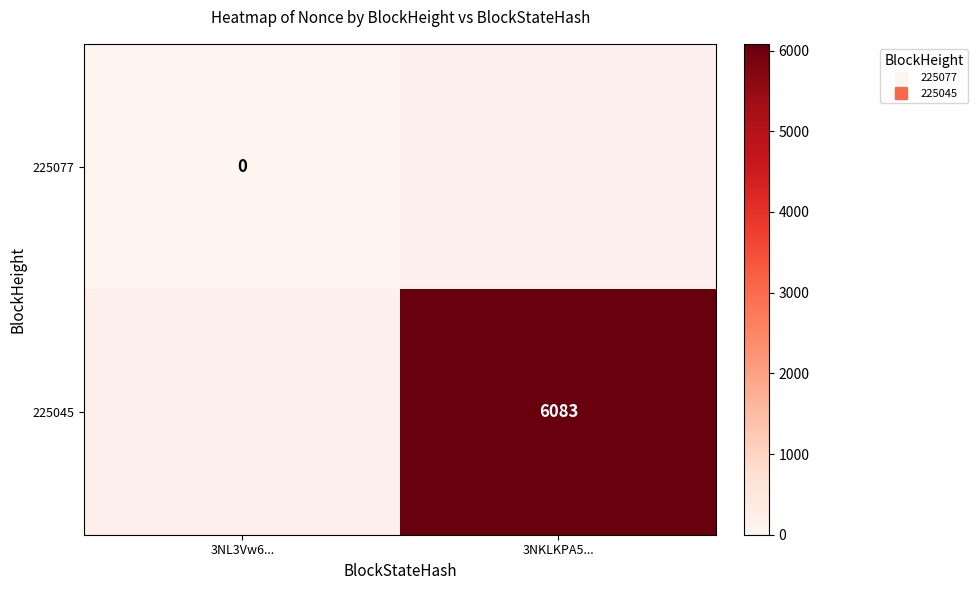

Rank the series by their average value, from lowest to highest.

225077, 225045